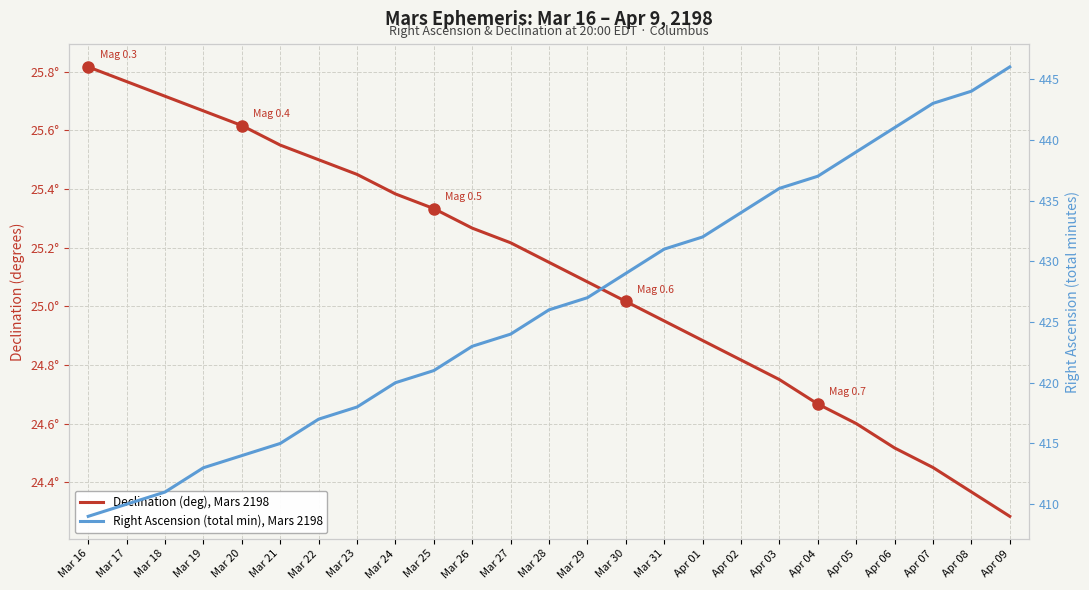

True or false: Right Ascension (total min), Mars 2198 has a value of 432.0 at Apr 01.

True